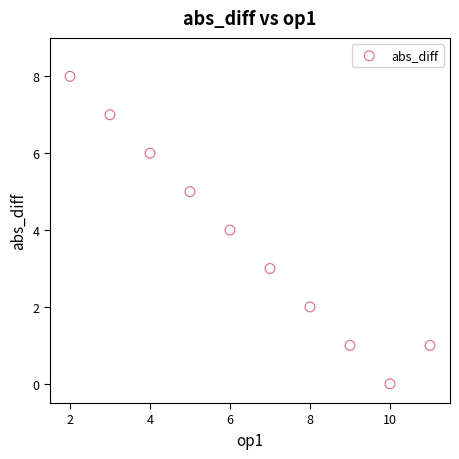

What is the range of Y values (max minus min)?

8